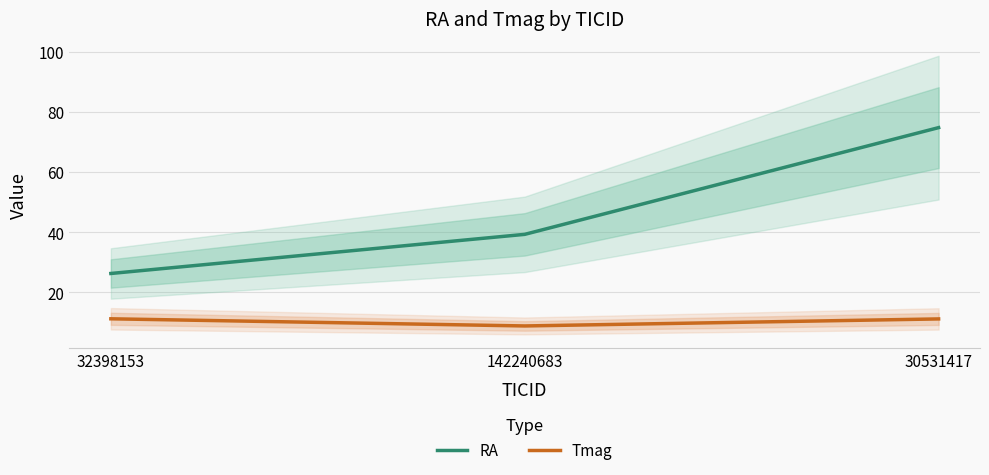

Rank the series by their maximum value, from lowest to highest.

Tmag, RA